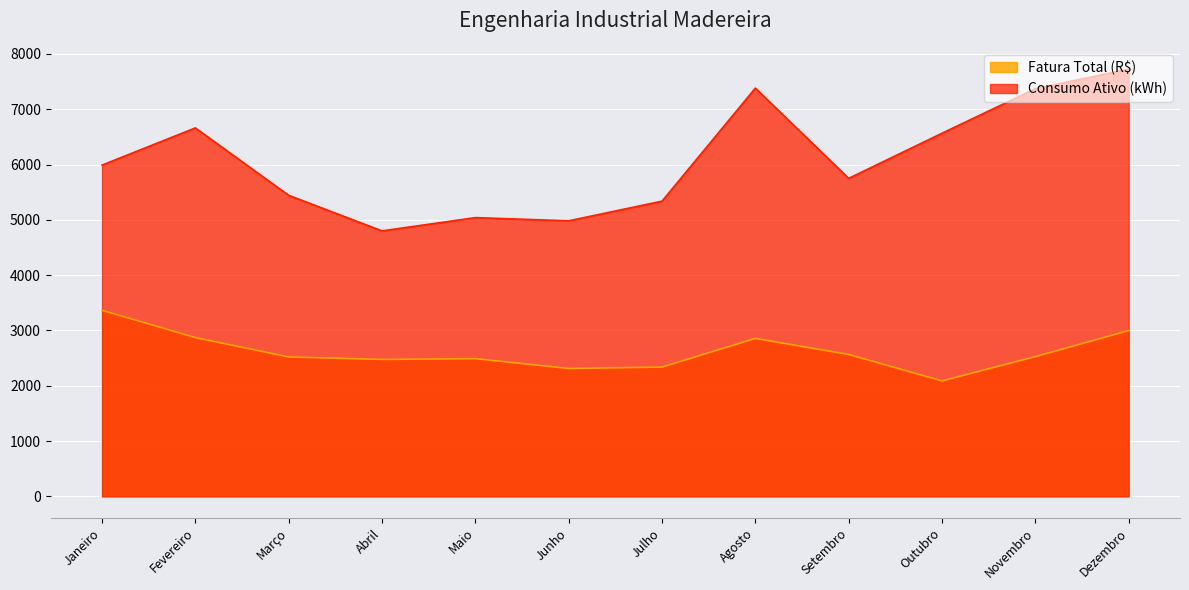

At how many categories does at least one series exceed 6503?

5